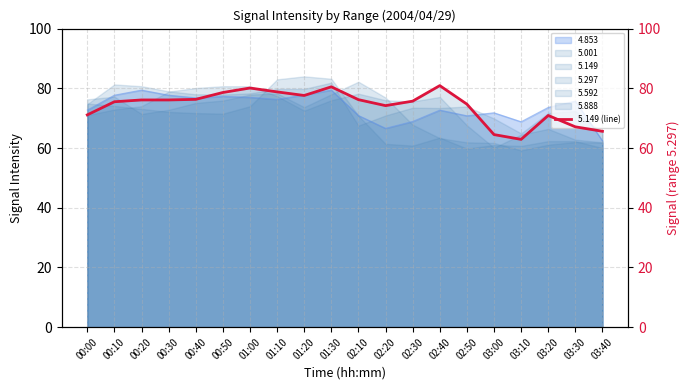

Does the chart have visible grid lines?

Yes